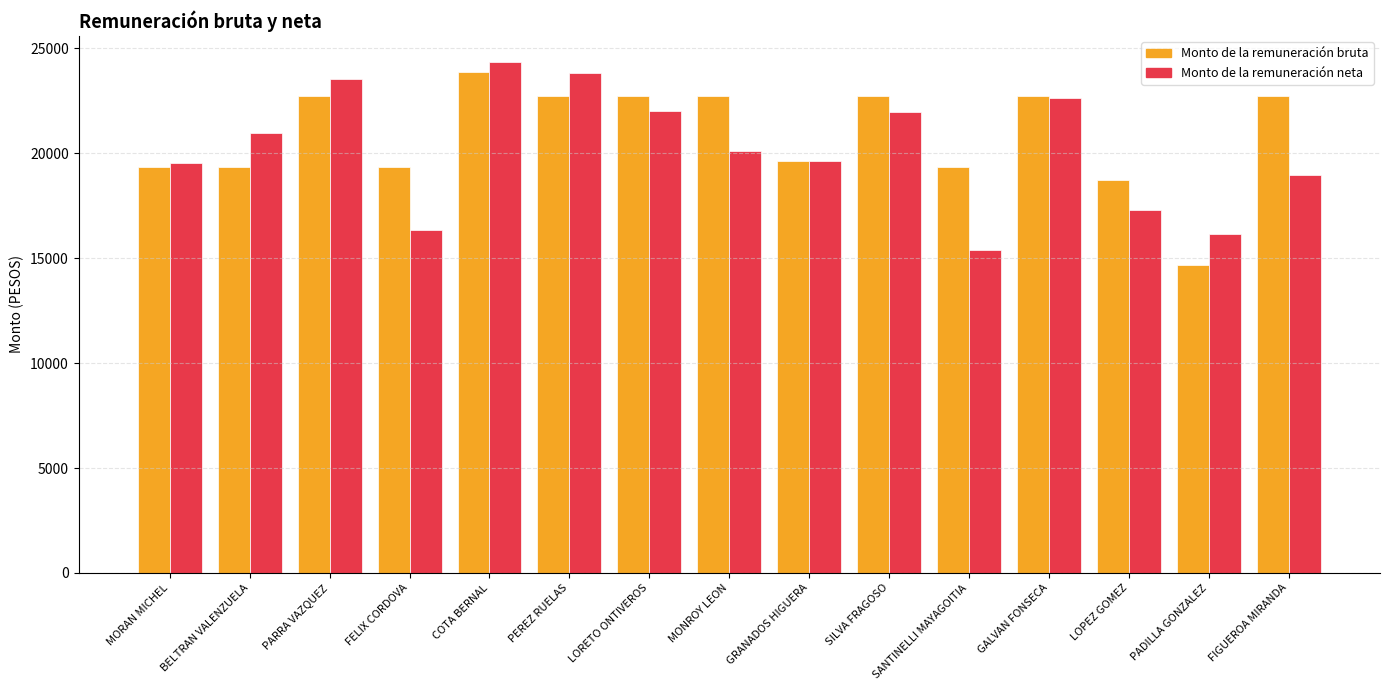

What is the difference between the highest and lowest values at PADILLA GONZALEZ?

1498.1